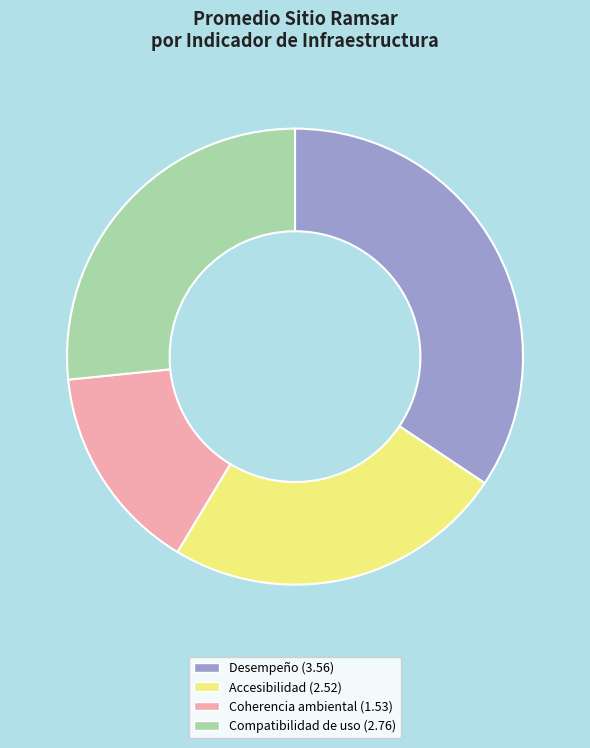

Is there a majority slice in this chart?

No